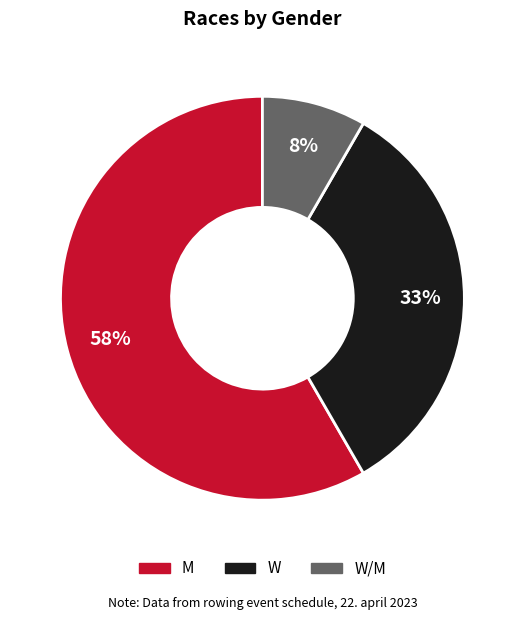

Combined, do W/M and M account for over 50%?

Yes